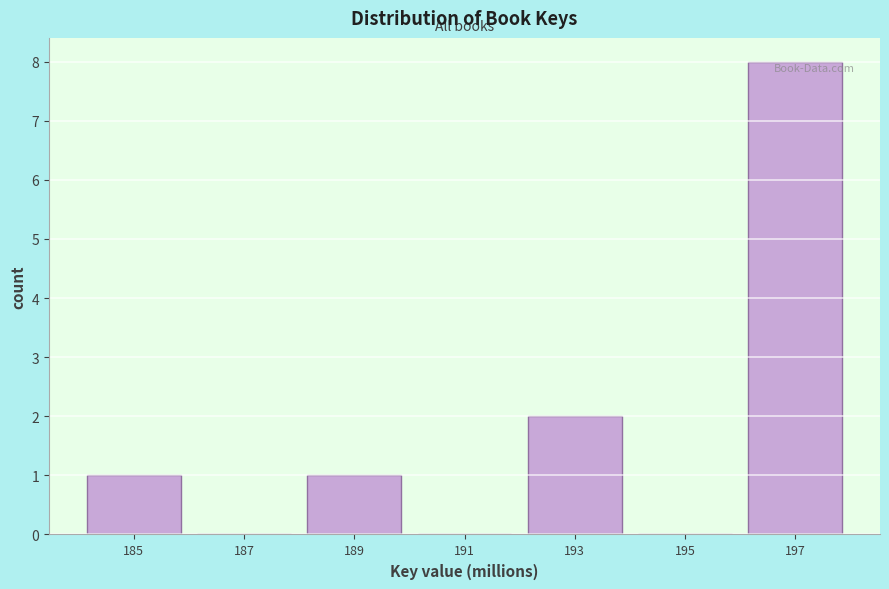

Reading left to right, transcribe all the data shown in this chart.

185=1	187=0	189=1	191=0	193=2	195=0	197=8